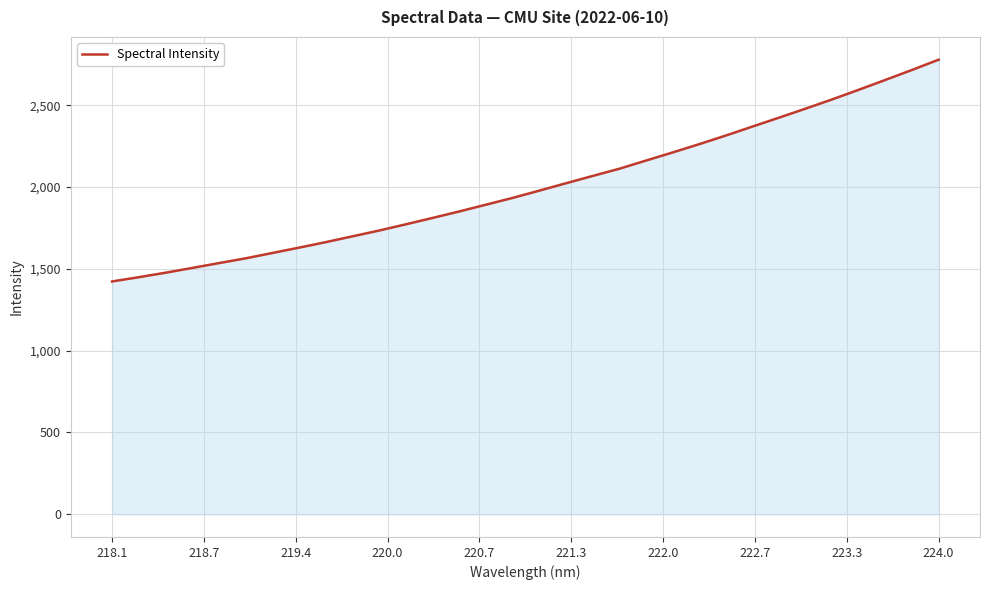

True or false: the data has more than 0 interior local peaks.

False